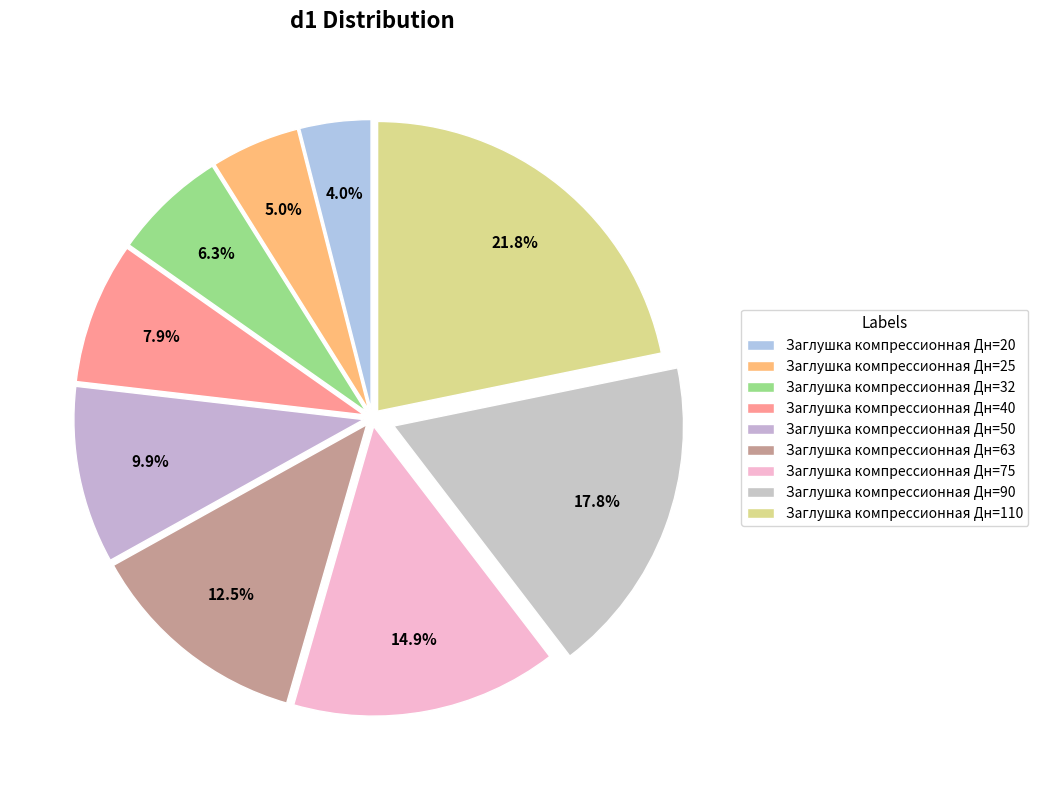

How many segments does this pie chart have?

9